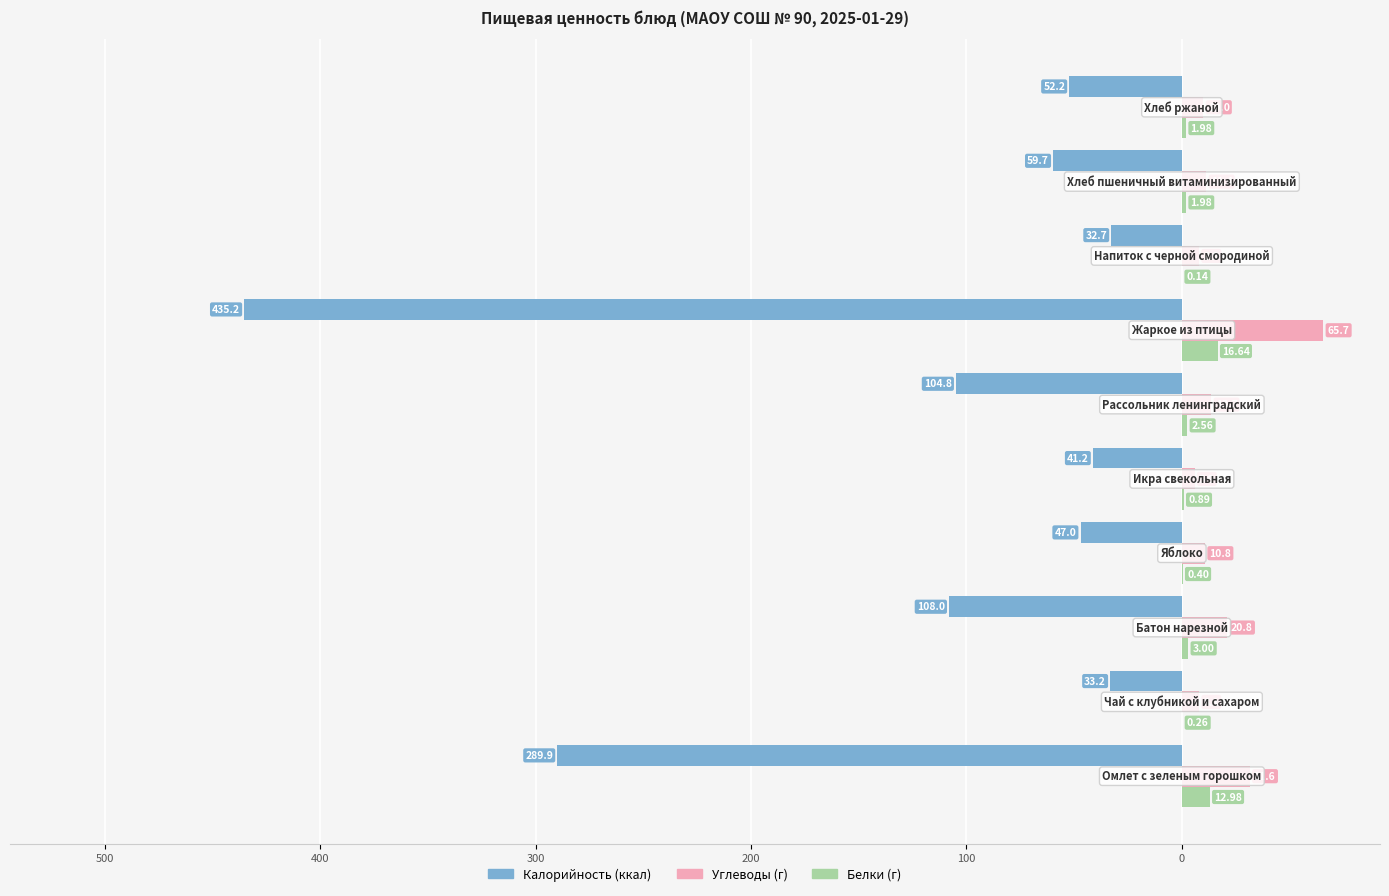

Reading right to left, what are all the values shown in this chart?

Калорийность: -52.2	-59.7	-32.7	-435.2	-104.8	-41.2	-47.0	-108.0	-33.2	-289.9
Углеводы: 10.0	11.4	8.0	65.7	13.7	5.9	10.8	20.8	8.1	31.6
Белки: 2.0	2.0	0.1	16.6	2.6	0.9	0.4	3.0	0.3	13.0